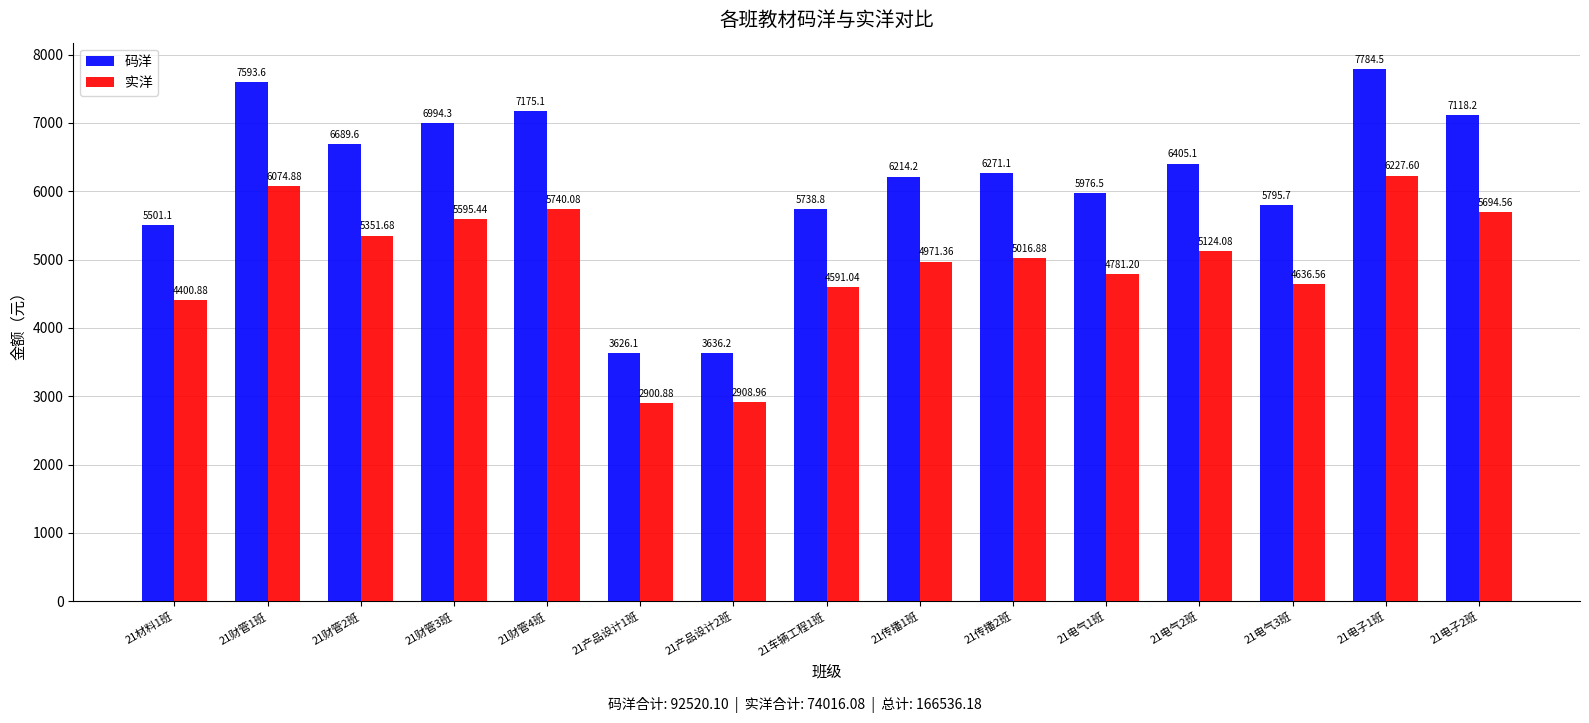

What is the sum of all 码洋 values?

92520.1